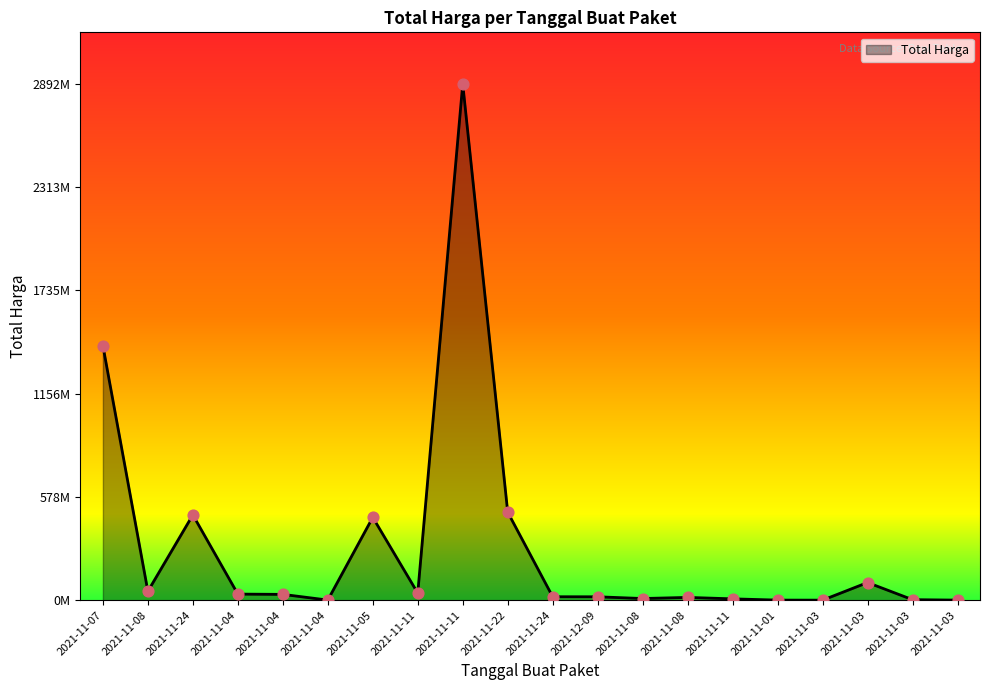

Which has a higher value, 2021-11-11 or 2021-11-03?

2021-11-11